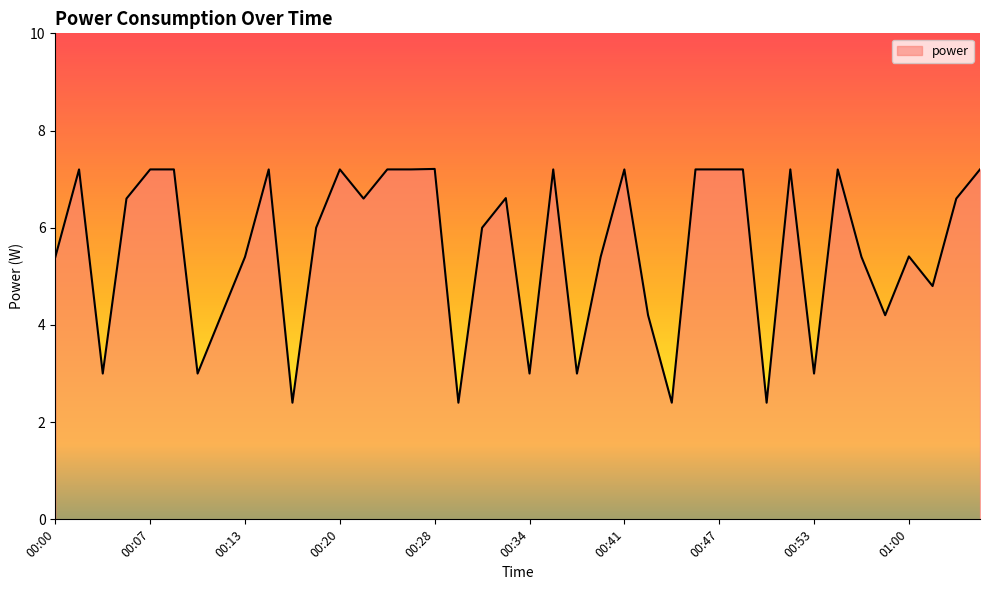

What is the difference between the maximum and minimum values?

4.8